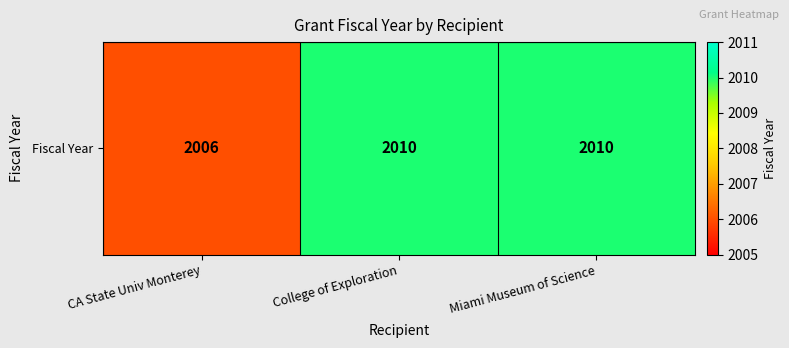

What is the change in value from CA State Univ Monterey to College of Exploration?

+4